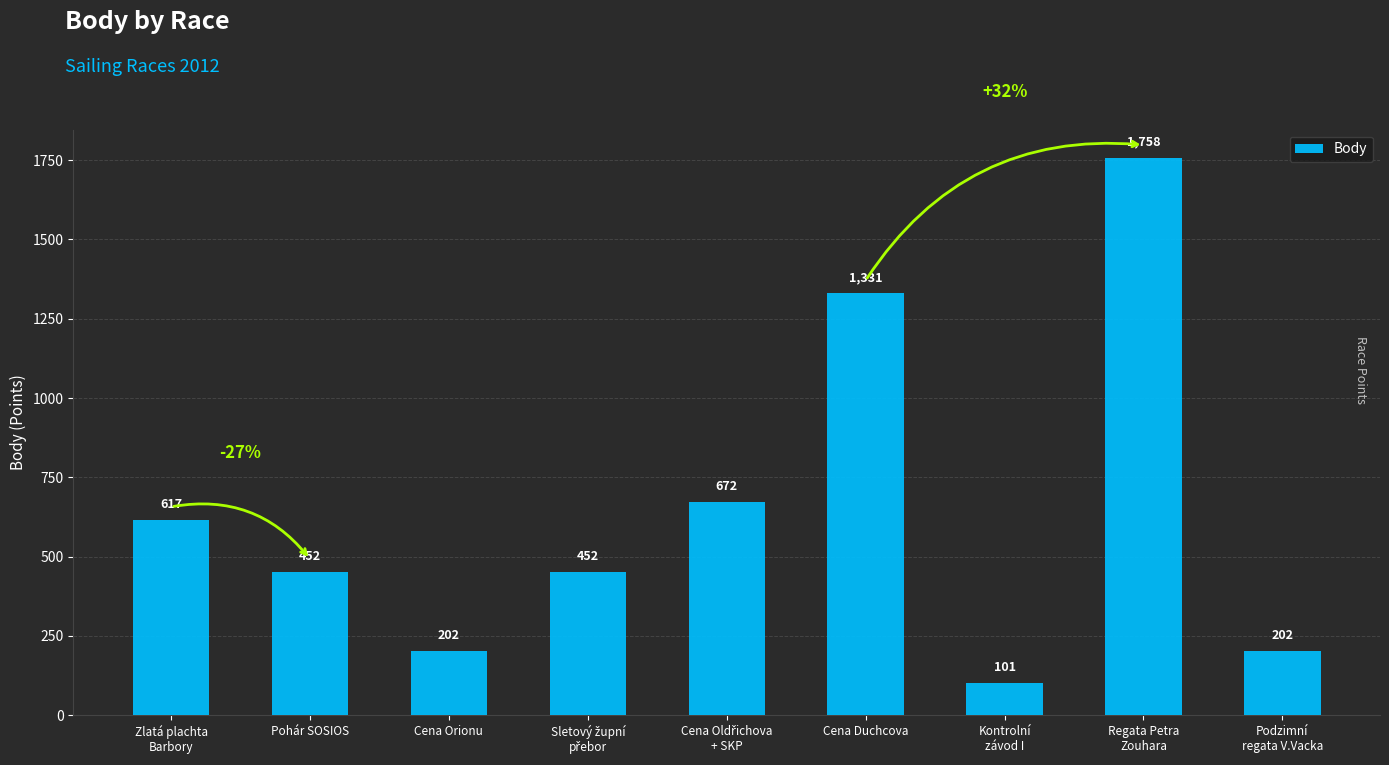

At which label does the data first exceed 452?

Zlatá plachta
Barbory